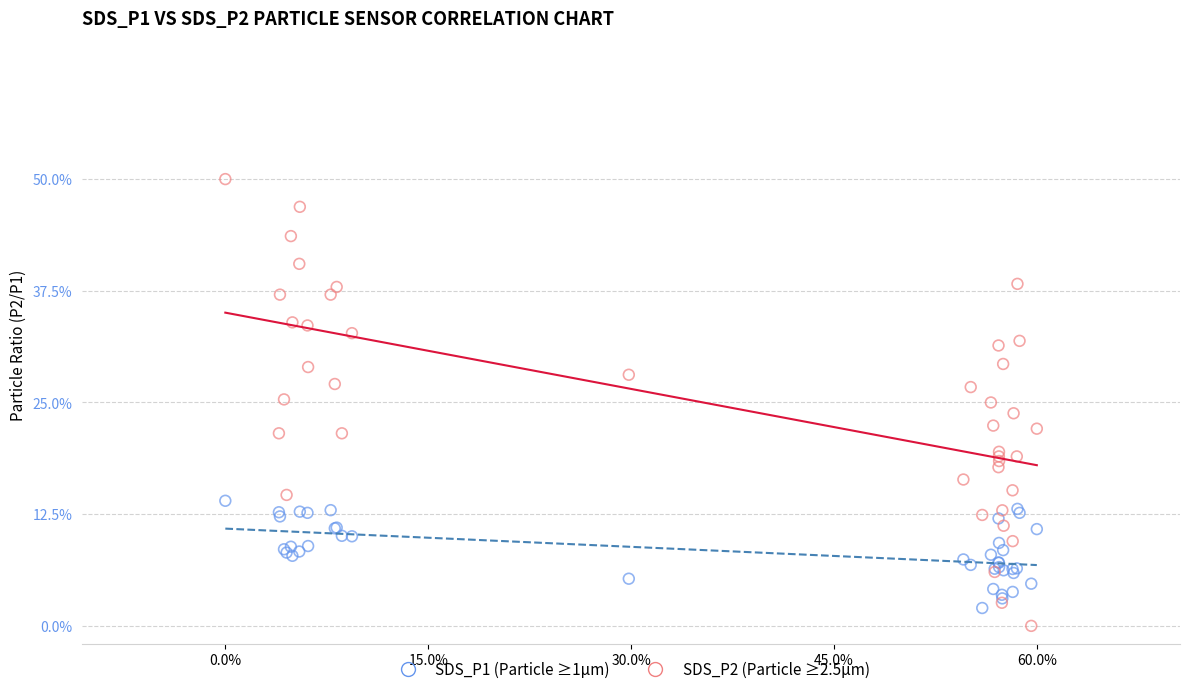

Which series has the largest Y range (max minus min)?

SDS_P2 (Particle ≥2.5µm)